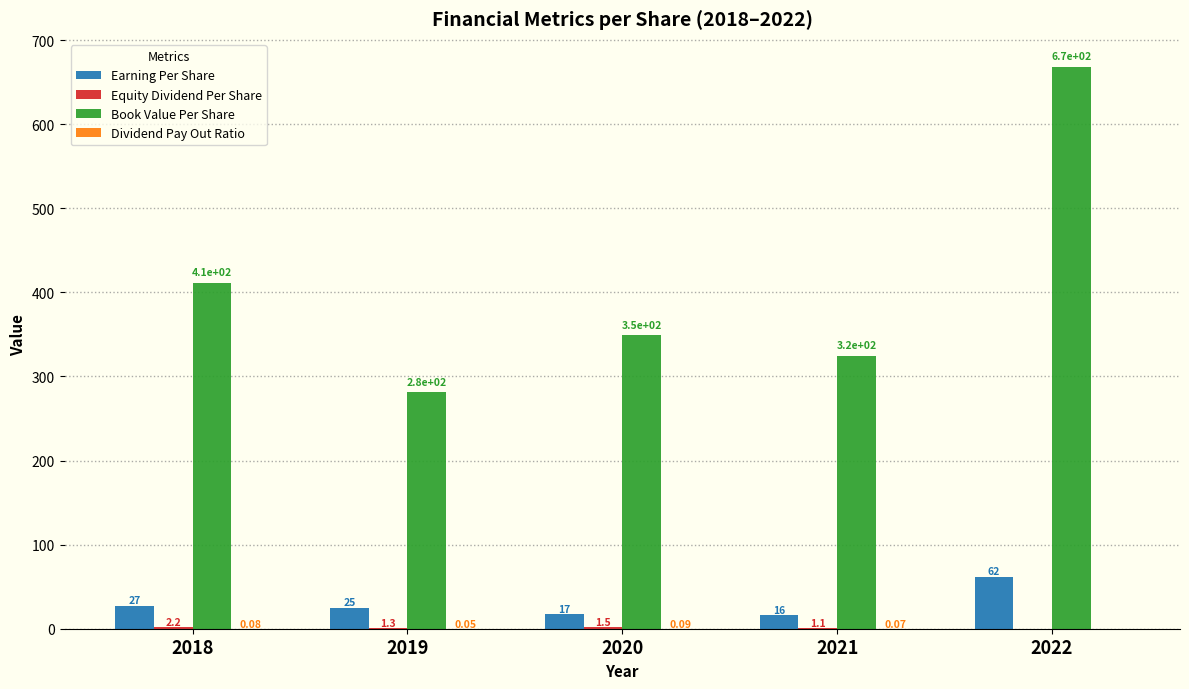

What is the sum of the Earning Per Share values at 2020 and 2021?

33.0